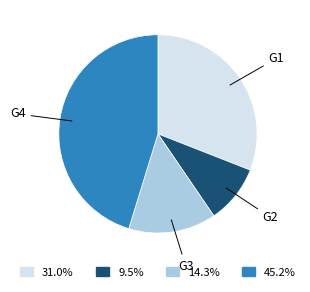

What is the ratio of the value at G3 to the value at G4?

0.3